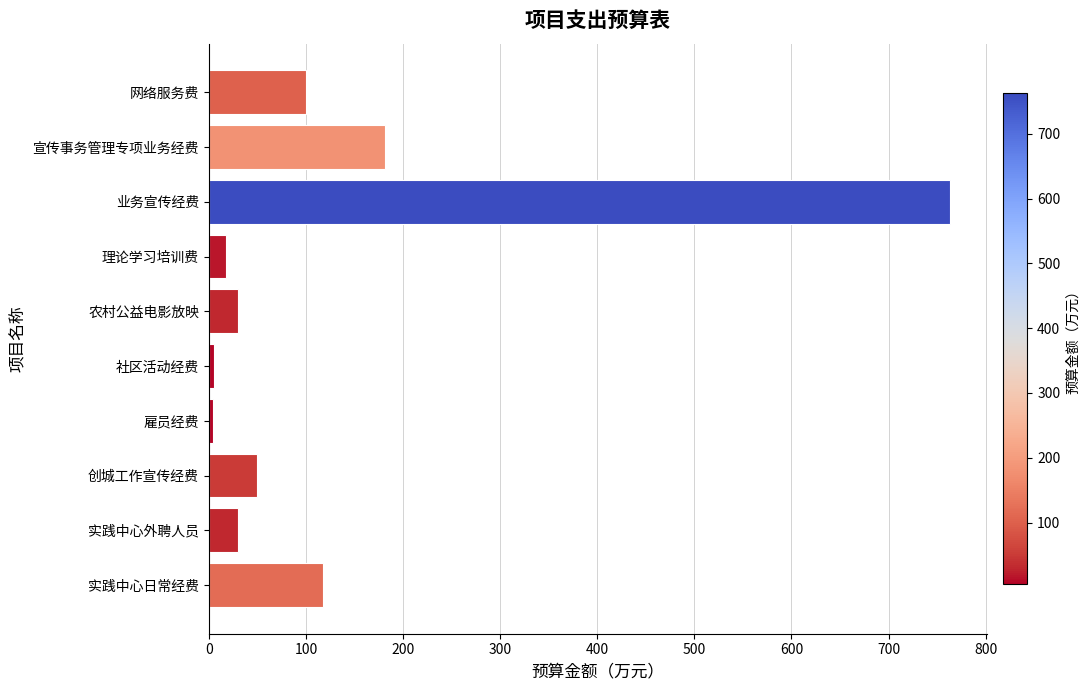

What is the ratio of the value at 创城工作宣传经费 to the value at 理论学习培训费?

2.8